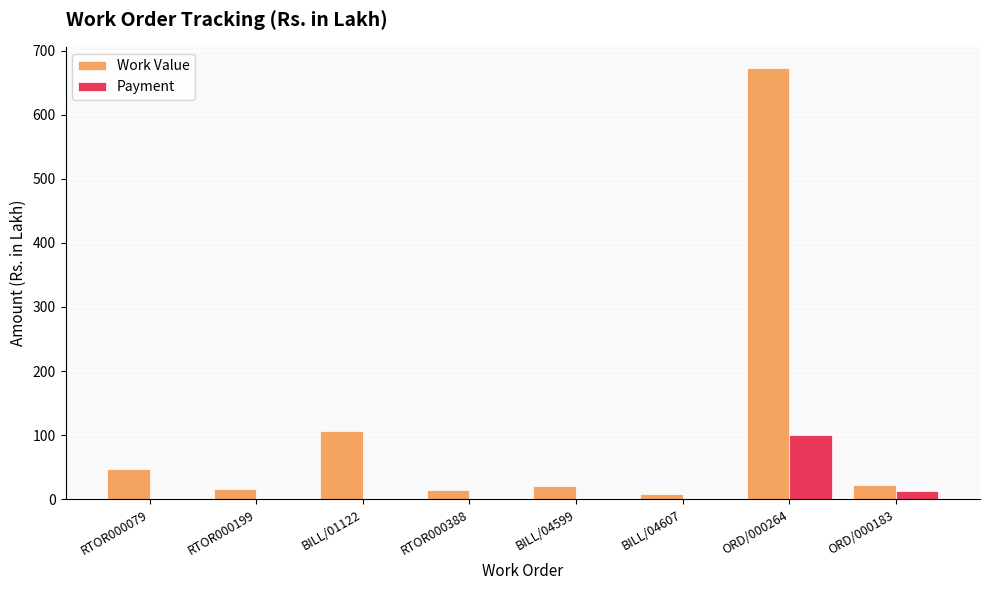

Is the value of Payment at RTOR000388 greater than the value of Work Value at BILL/04599?

No